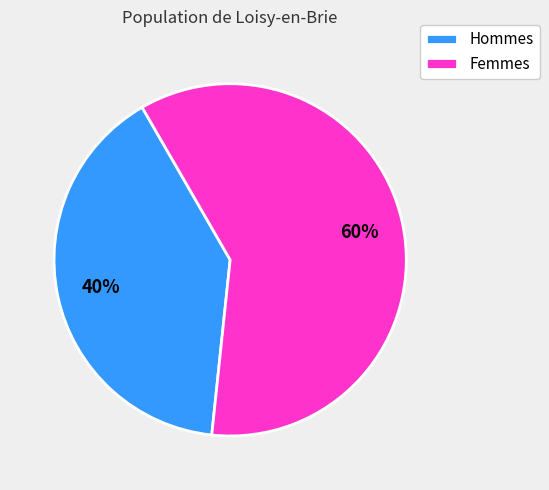

To the nearest percent, what percentage of the pie is Hommes?

40%